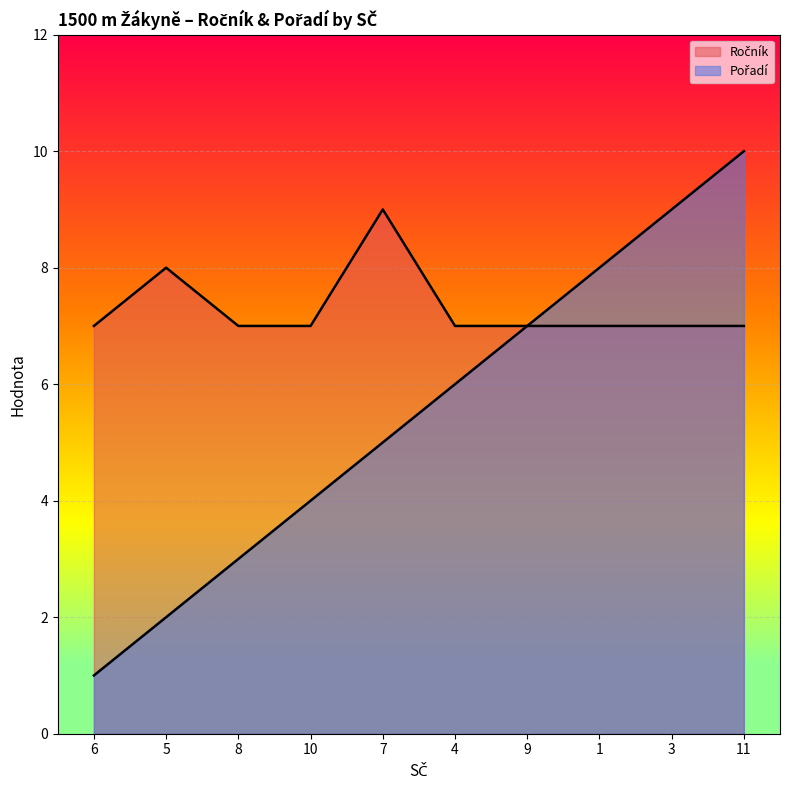

True or false: Pořadí and Ročník cross at least once.

False